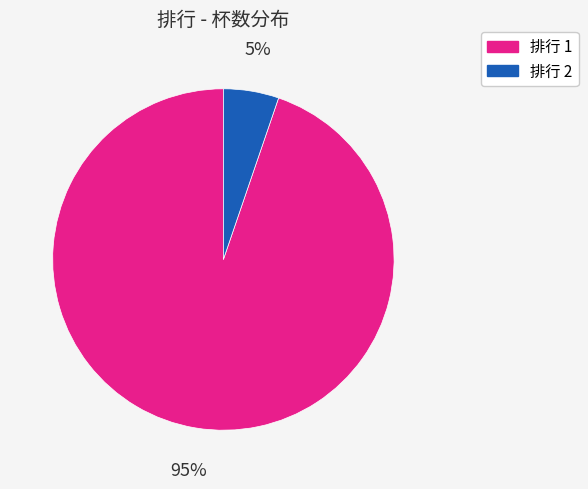

Count the number of slices in the pie.

2